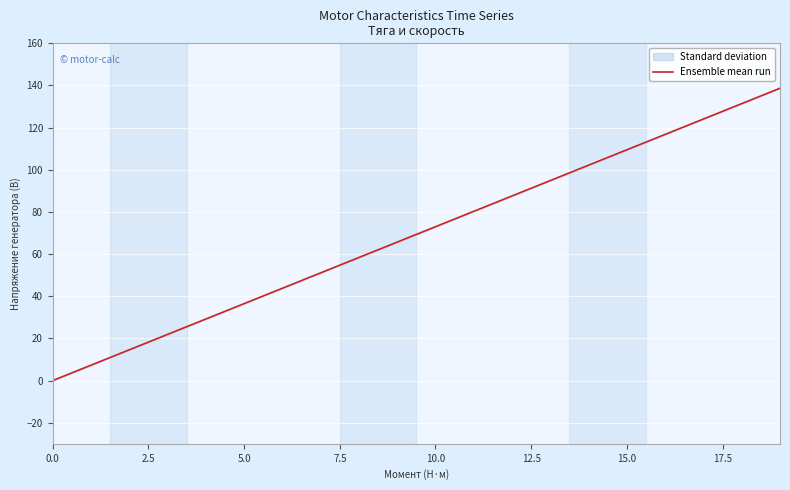

What is the change in value from 10 to 14?

+29.2